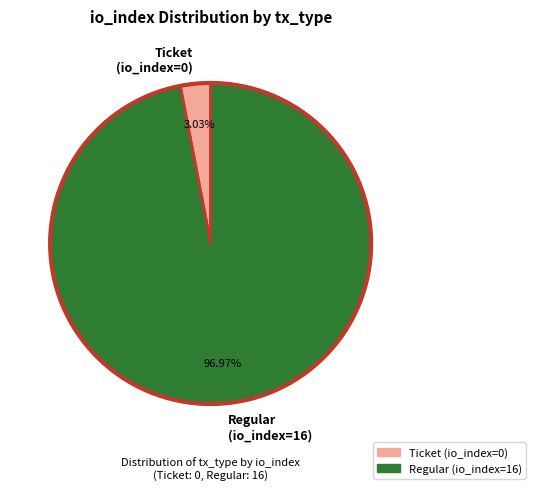

Is the sum of Regular (io_index=16) and Ticket (io_index=0) greater than half?

Yes